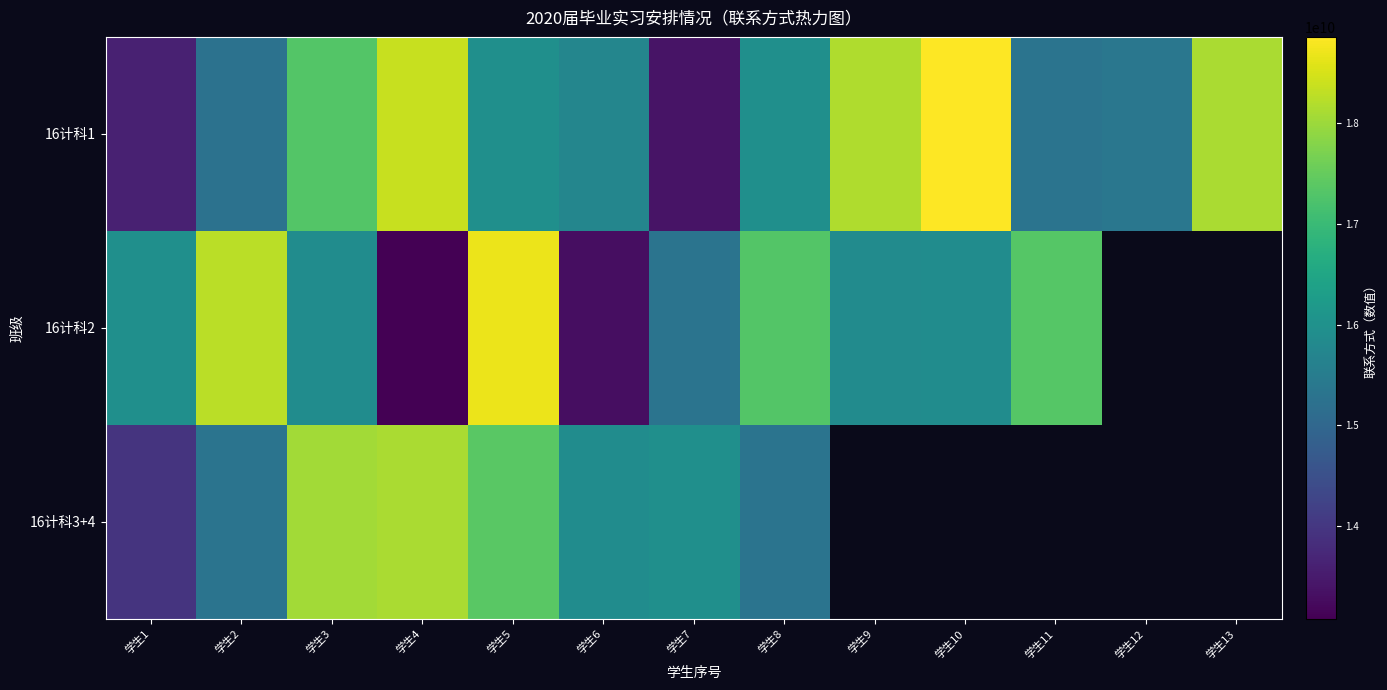

Where is 16计科2 nearest to the value 15884222471?

学生3